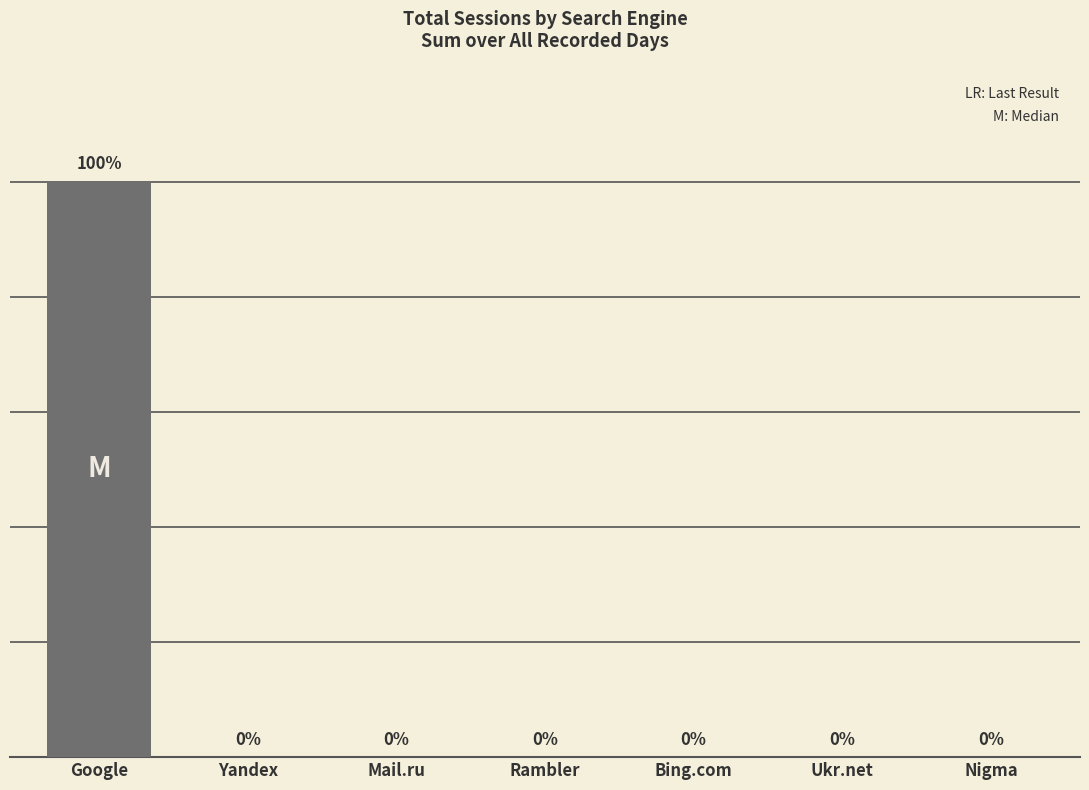

Is it true that the value at Nigma is 56?

False